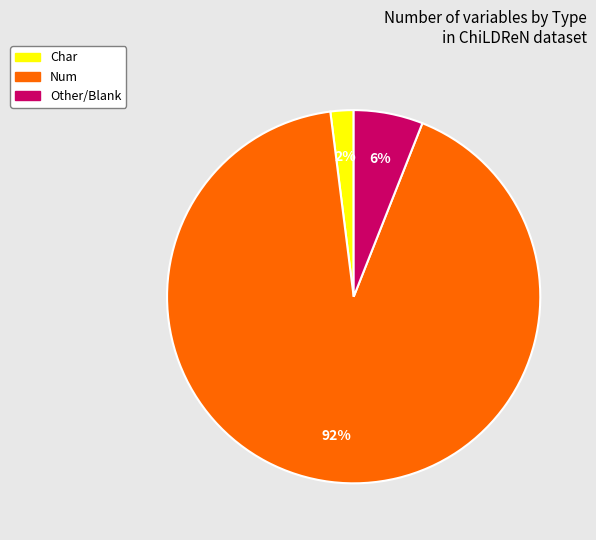

To the nearest percent, what is the difference between the largest and smallest slice percentages?

90%